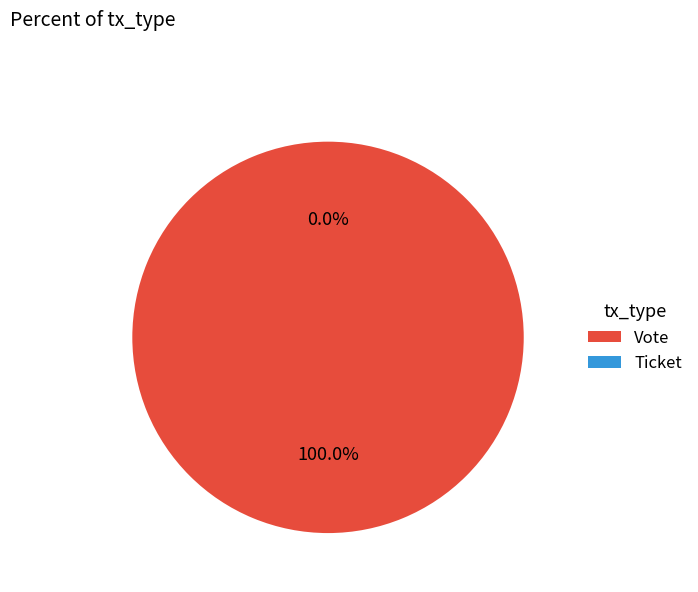

Does Ticket represent more than half of the total?

No